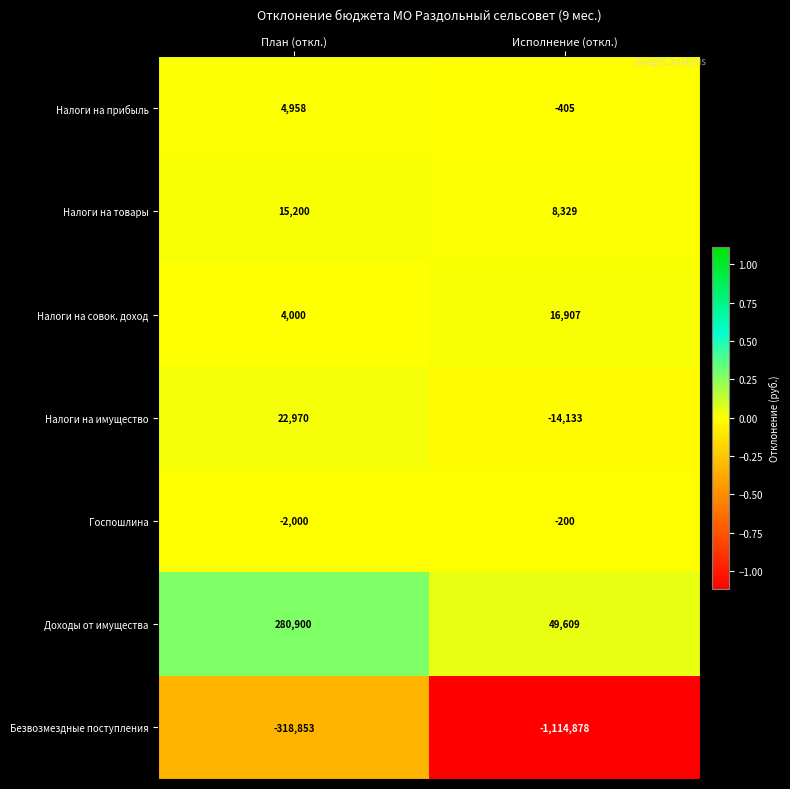

Which series has the largest range (max minus min)?

Безвозмездные поступления